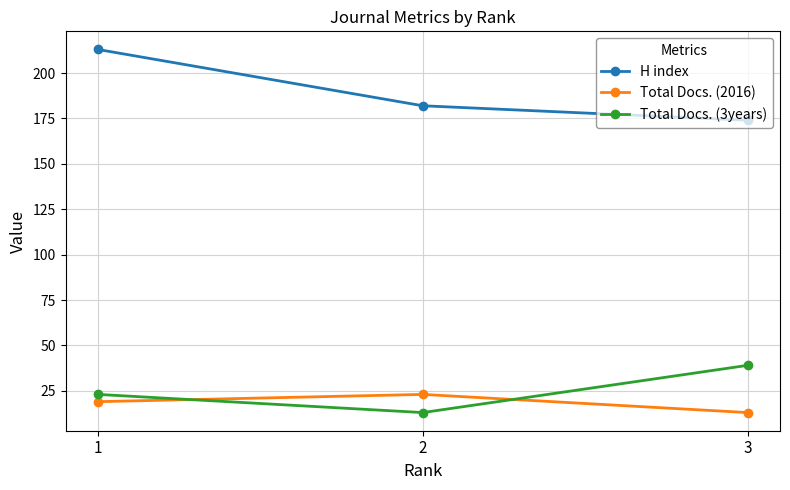

Is this an area chart (filled region under the line)?

No